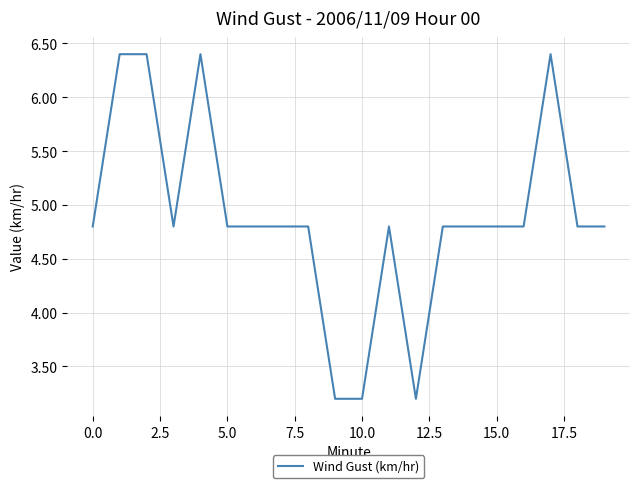

What is the sum of all values?

97.6